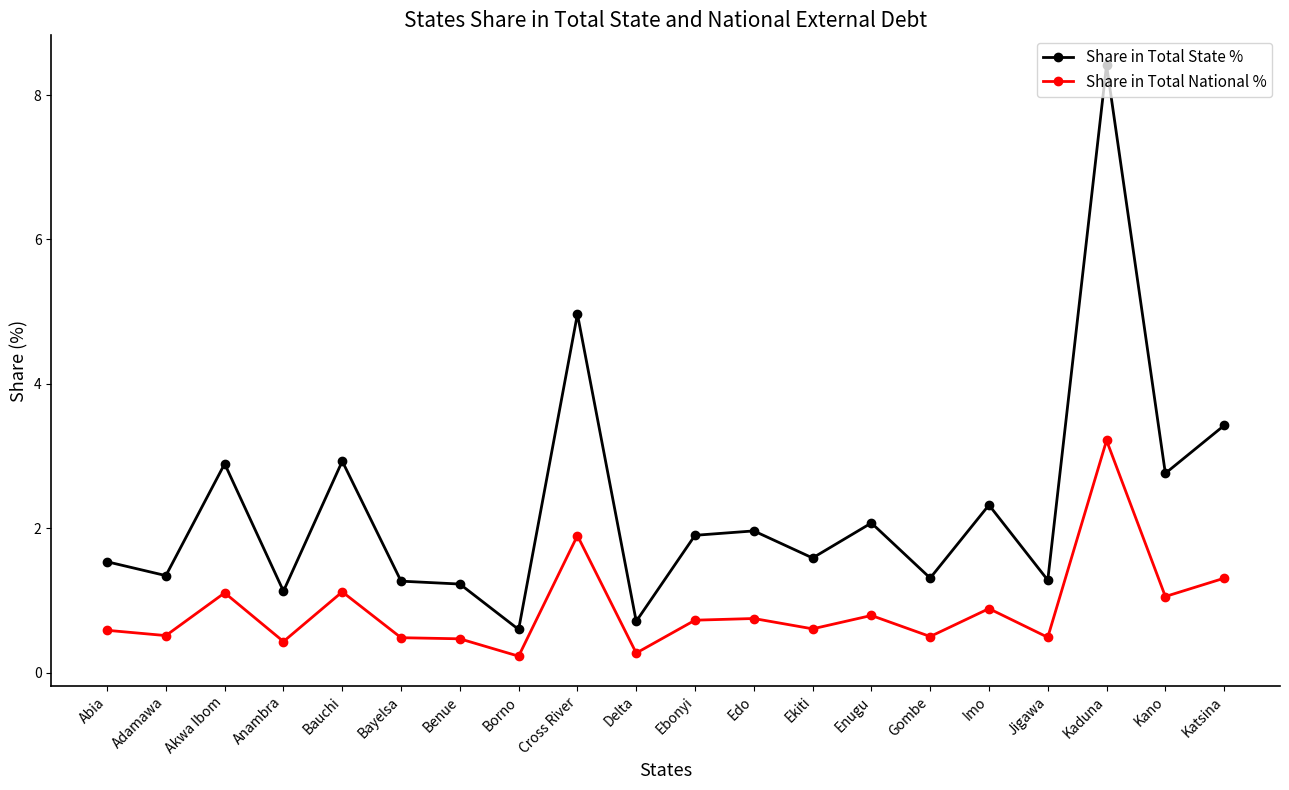

What is the difference between the second highest and second lowest values in the Share in Total State % series?

4.3